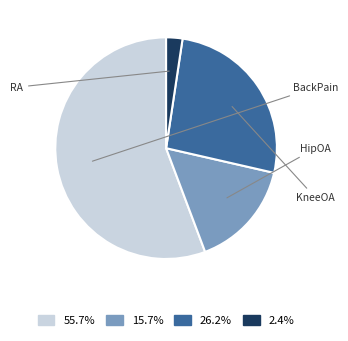

Count the number of slices in the pie.

4